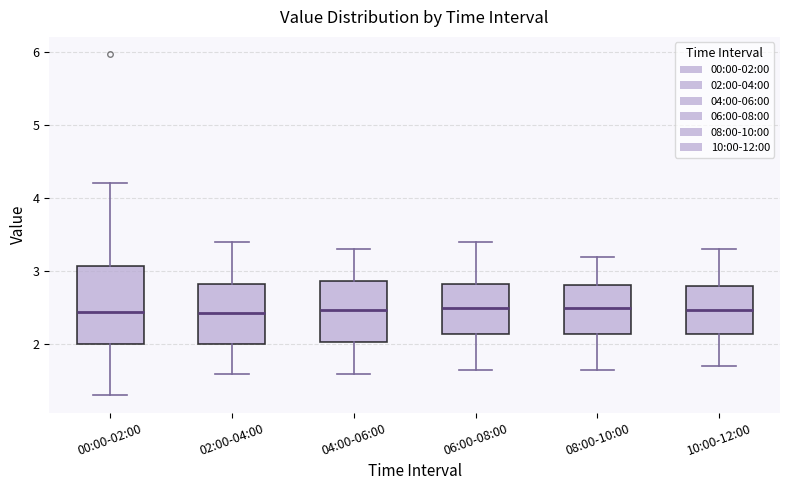

Reading left to right, transcribe this box plot: for each box, give where its median line is, the range the box spans, and where its two whiskers end, as read against the y-axis. The values are not printed on the chart, so give them approximately, as read against the axis.

00:00-02:00: median 2.4, box 2.0 to 3.1, whiskers 1.3 to 4.2
02:00-04:00: median 2.4, box 2.0 to 2.8, whiskers 1.6 to 3.4
04:00-06:00: median 2.5, box 2.0 to 2.9, whiskers 1.6 to 3.3
06:00-08:00: median 2.5, box 2.1 to 2.8, whiskers 1.7 to 3.4
08:00-10:00: median 2.5, box 2.1 to 2.8, whiskers 1.7 to 3.2
10:00-12:00: median 2.5, box 2.1 to 2.8, whiskers 1.7 to 3.3